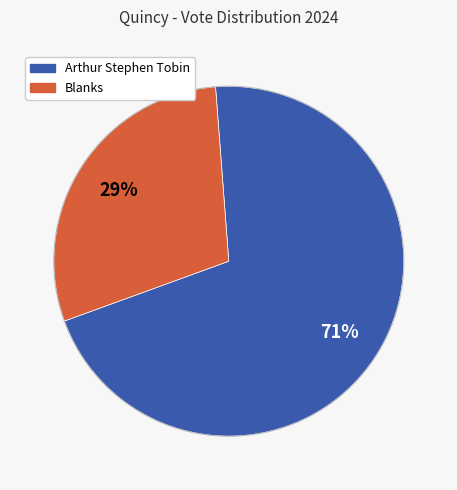

To the nearest percent, what is the average slice percentage?

50%